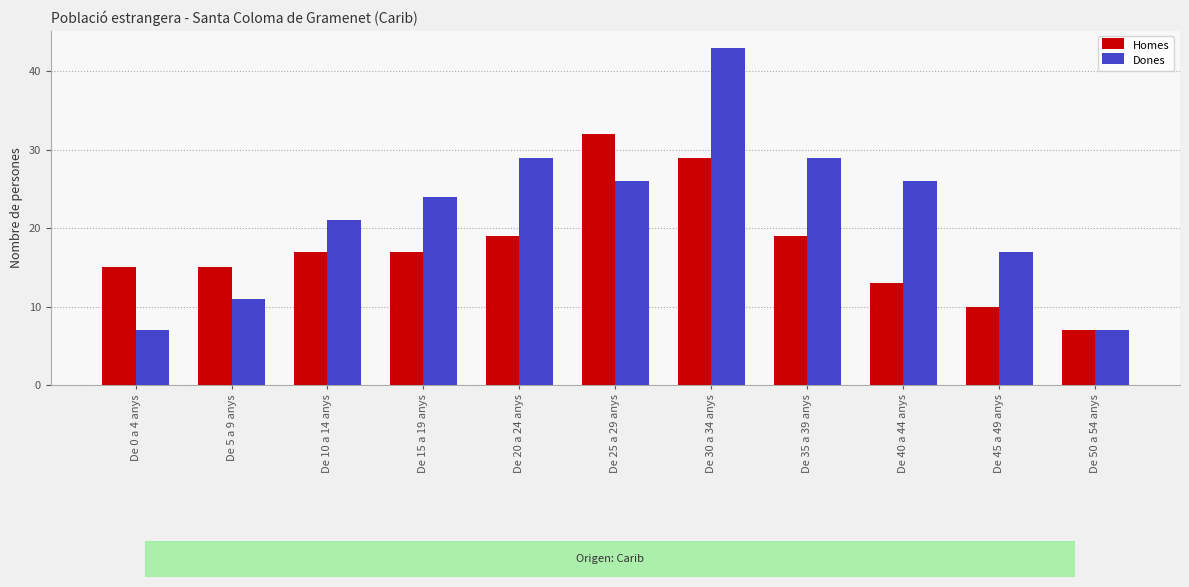

What is the difference between the second highest and minimum values in the Dones series?

22